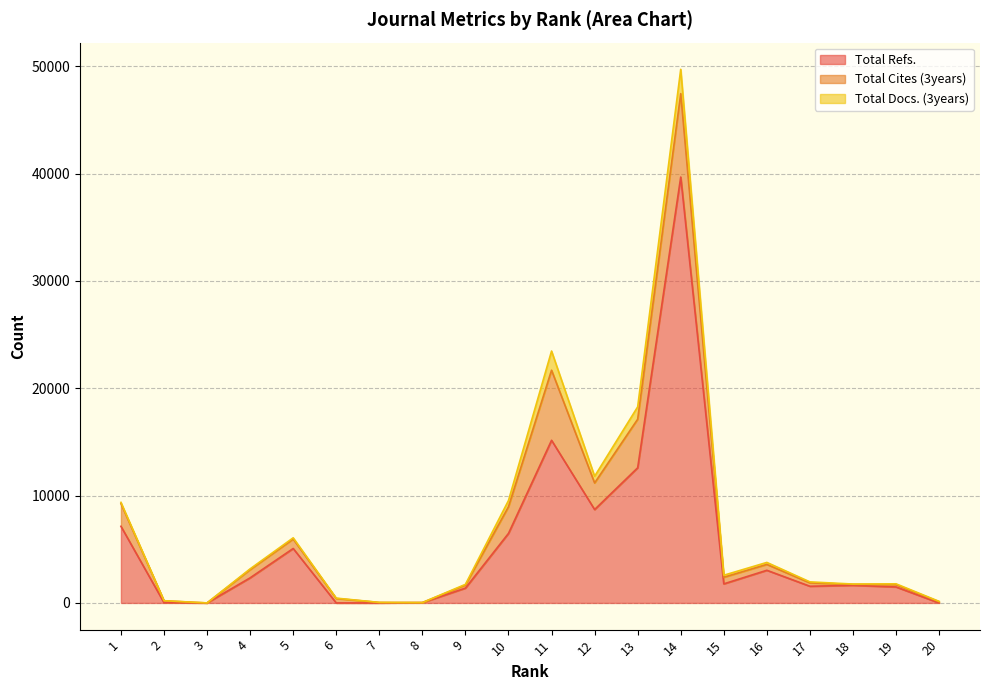

Does the chart have visible grid lines?

Yes